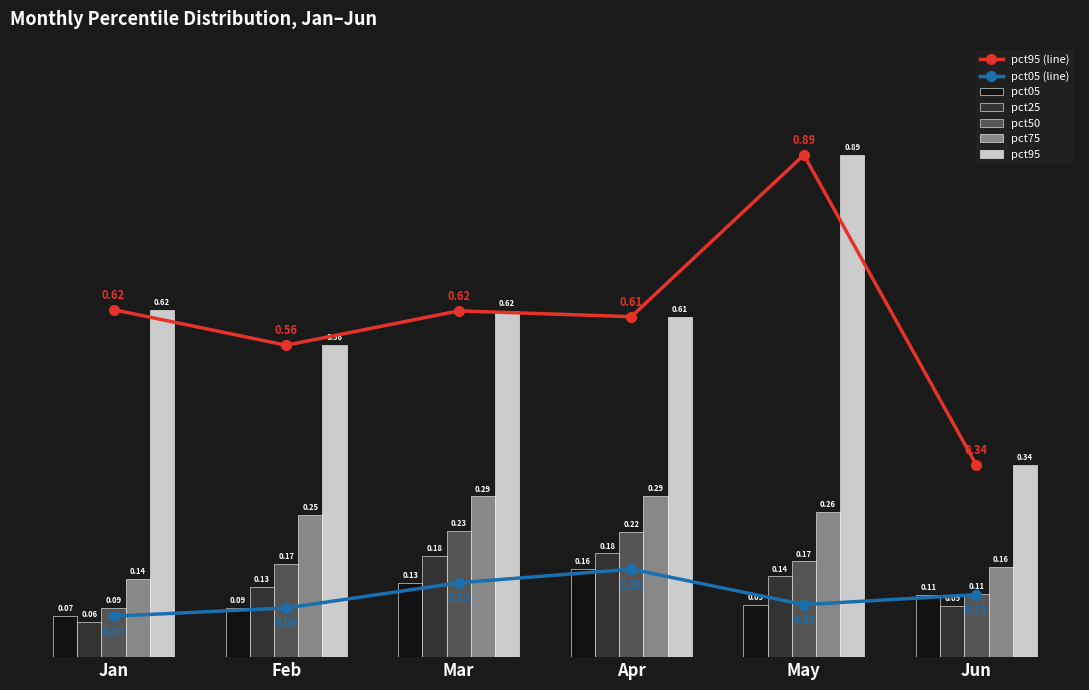

Reading left to right, what are all the values shown in this chart?

pct05: 0.1	0.1	0.1	0.2	0.1	0.1
pct25: 0.1	0.1	0.2	0.2	0.1	0.1
pct50: 0.1	0.2	0.2	0.2	0.2	0.1
pct75: 0.1	0.3	0.3	0.3	0.3	0.2
pct95: 0.6	0.6	0.6	0.6	0.9	0.3